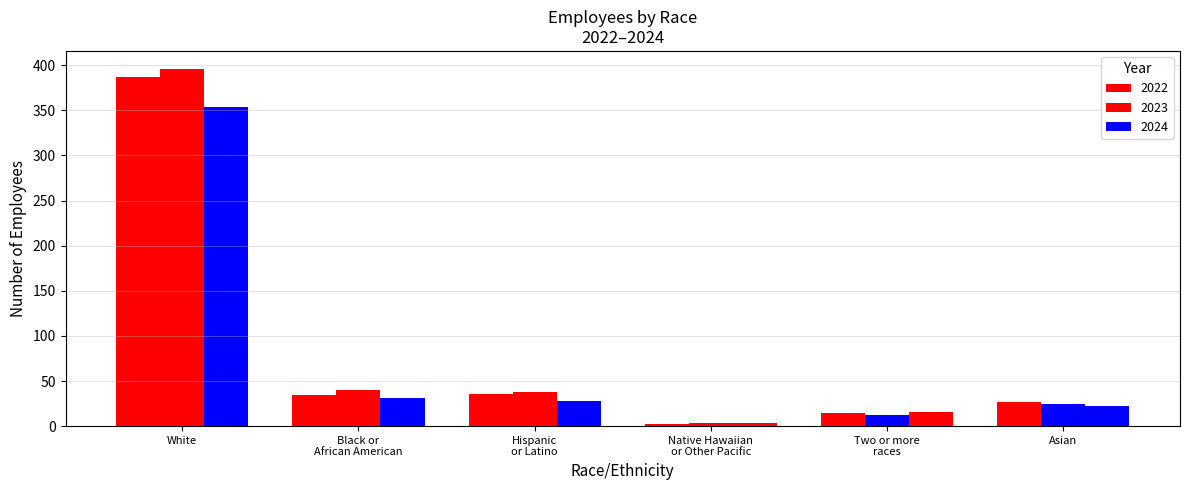

How many data points in 2024 are less than 28?

3